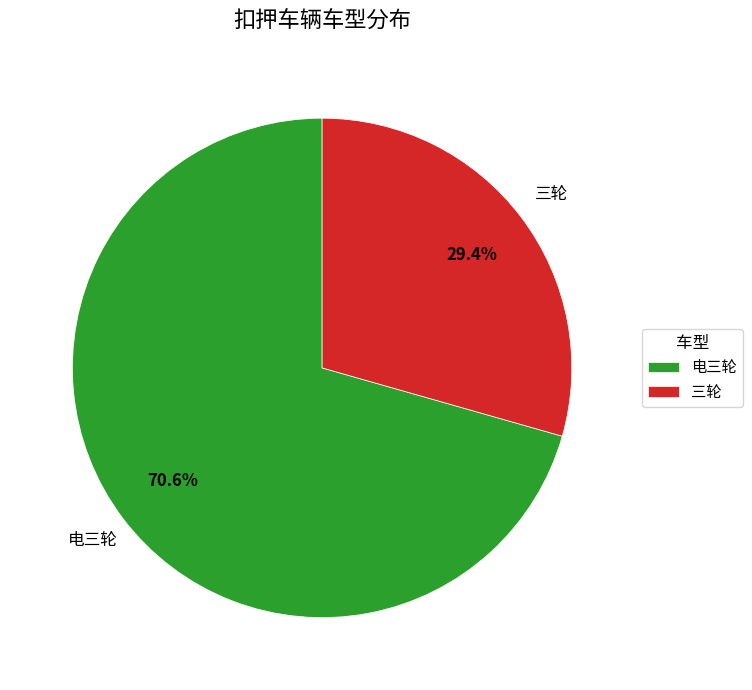

What percentage is the 三轮 slice, to the nearest percent?

29%